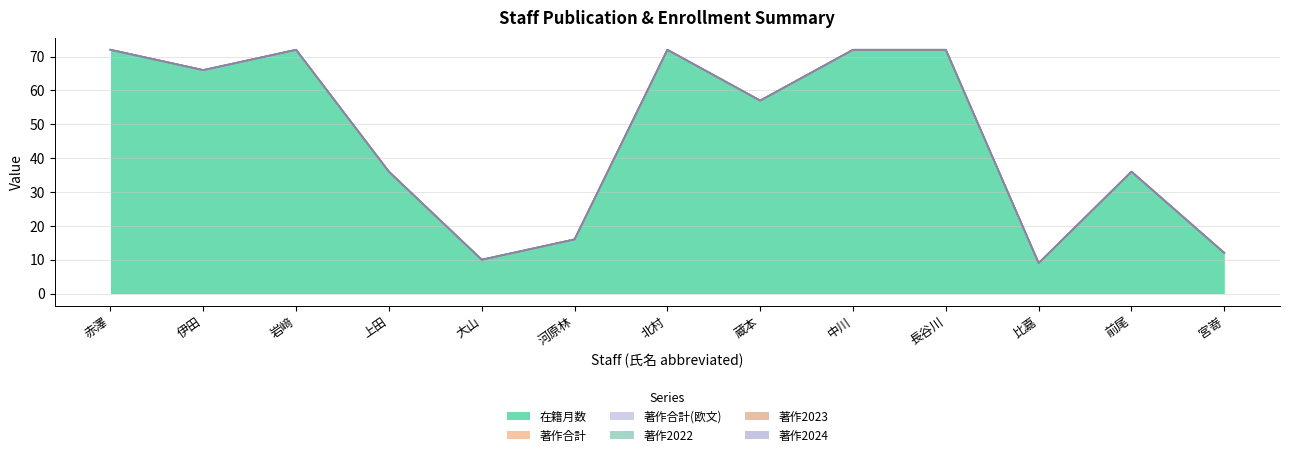

What are all the series names shown in the legend?

在籍月数, 著作合計, 著作合計(欧文), 著作2022, 著作2023, 著作2024